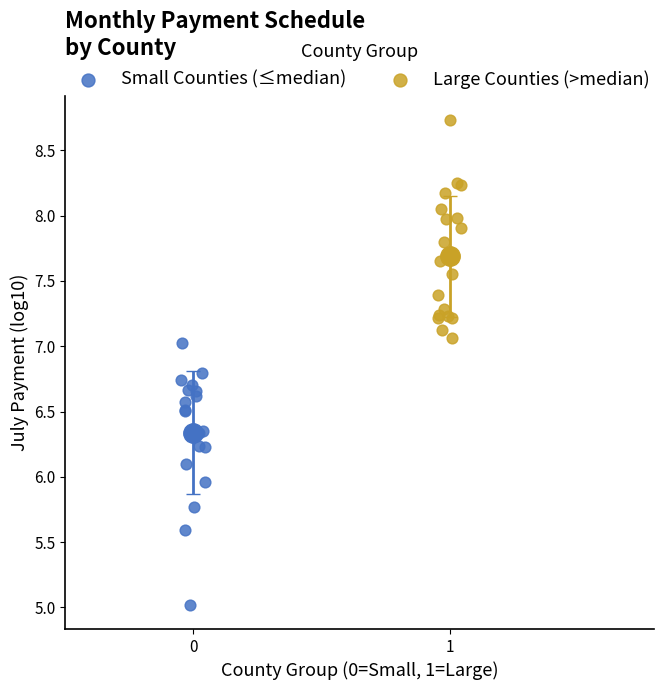

Which series contains the highest Y value?

Large Counties (>median)